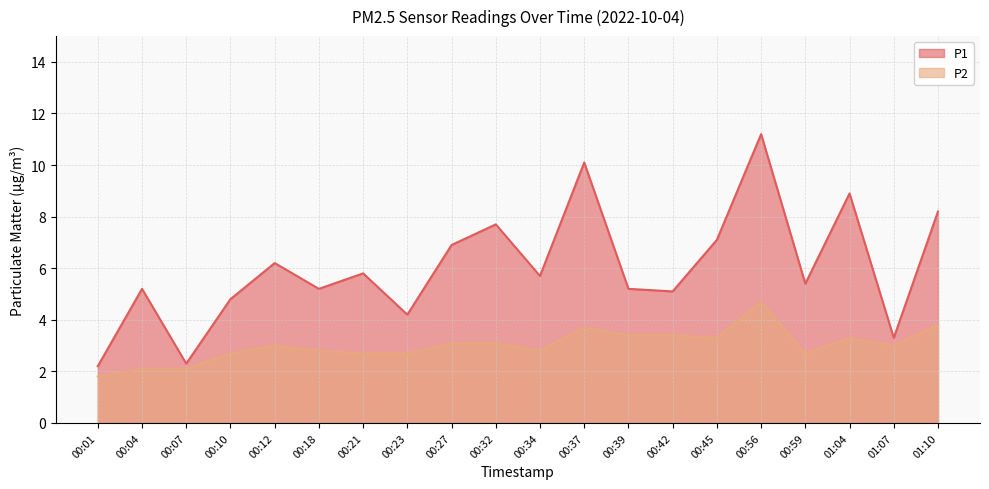

What is the total value across all series at 01:10?

12.0